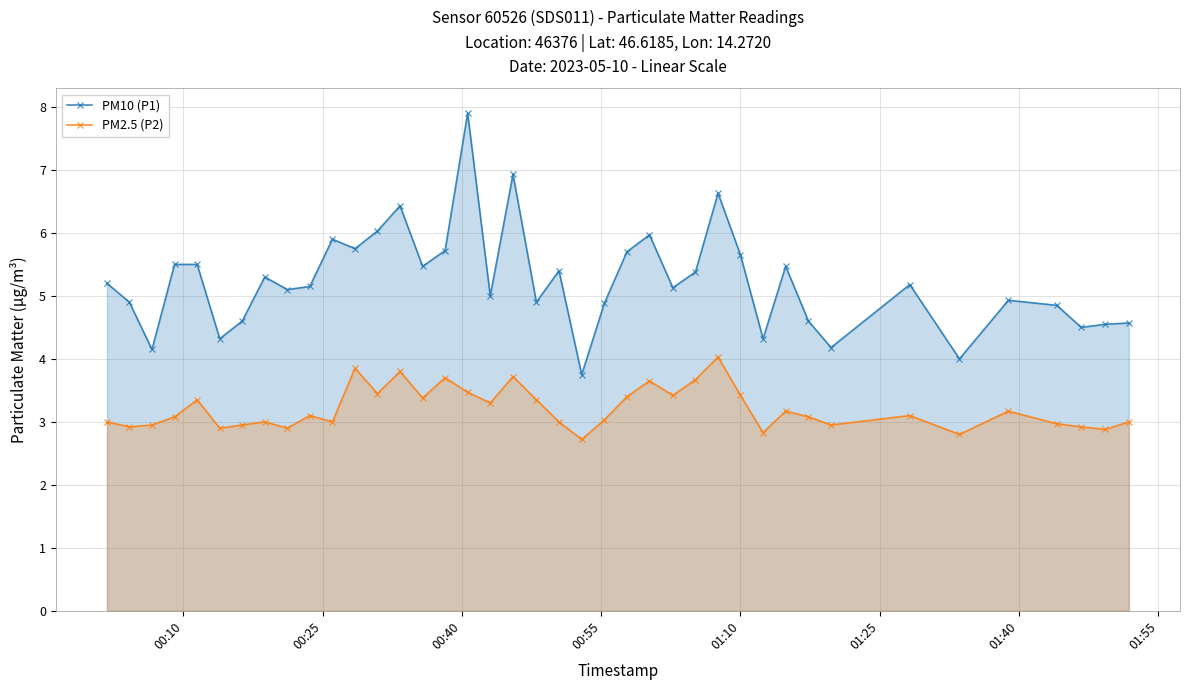

What is the greatest value displayed?

7.9